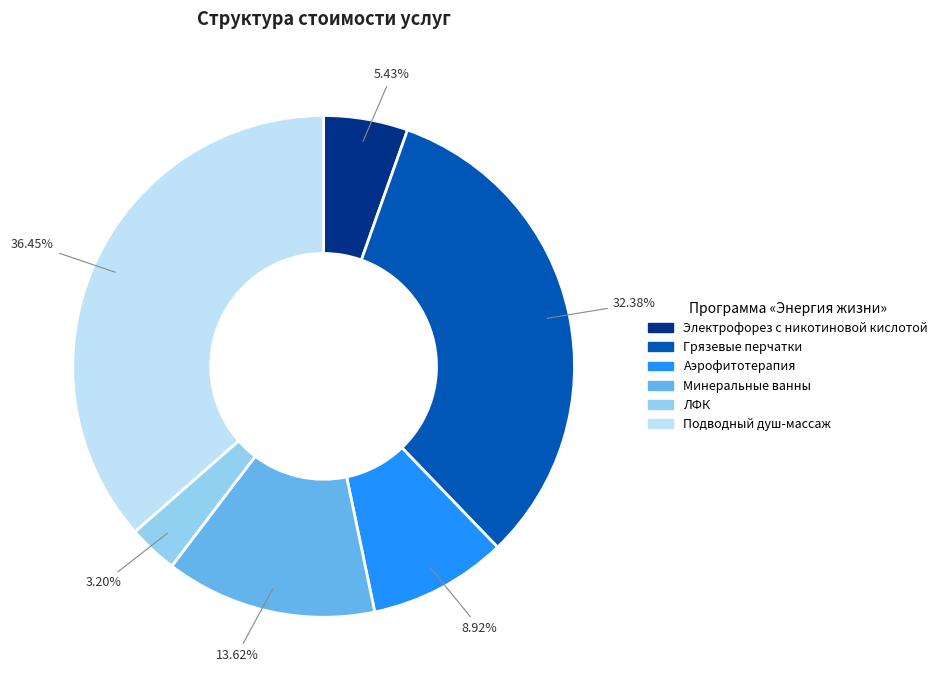

True or false: Аэрофитотерапия accounts for 18% of the total.

False